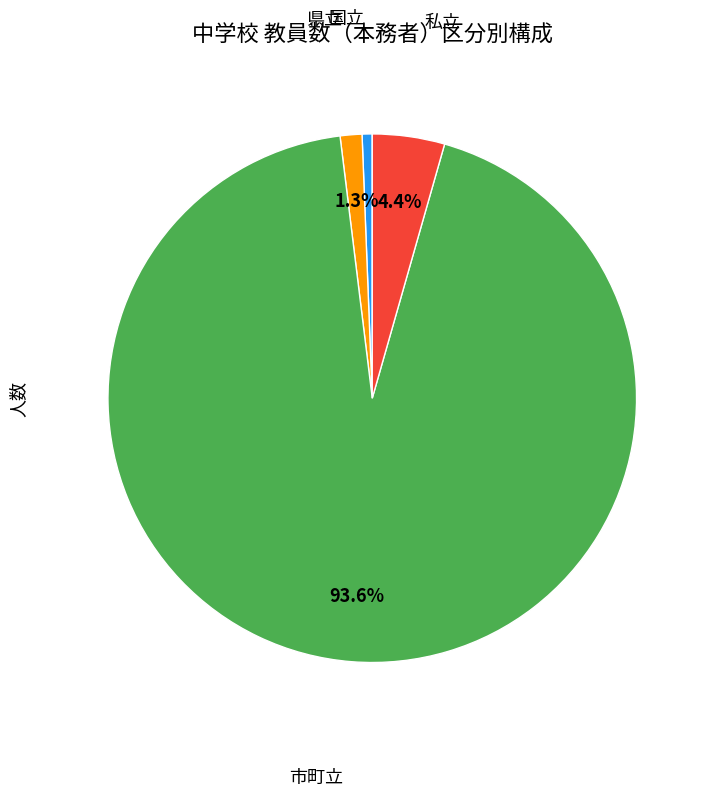

Count the number of slices in the pie.

4